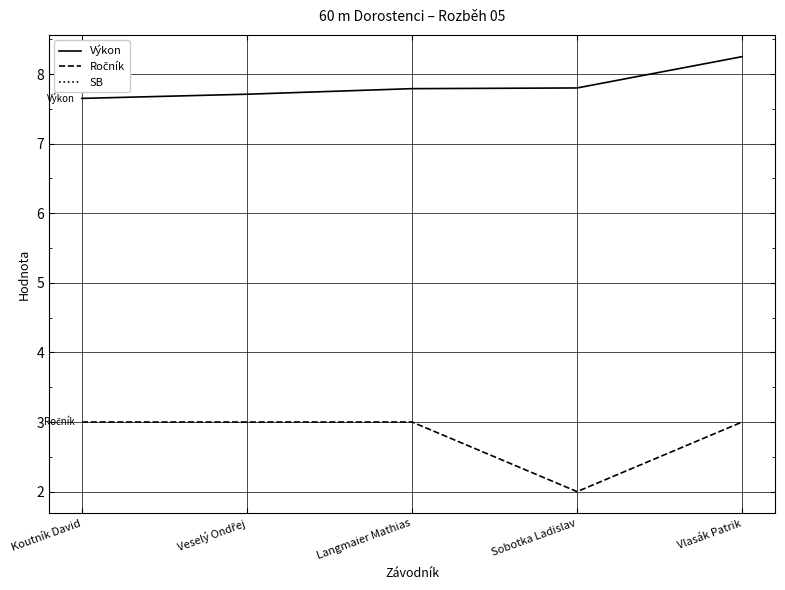

What is the maximum value shown in the chart?

8.2